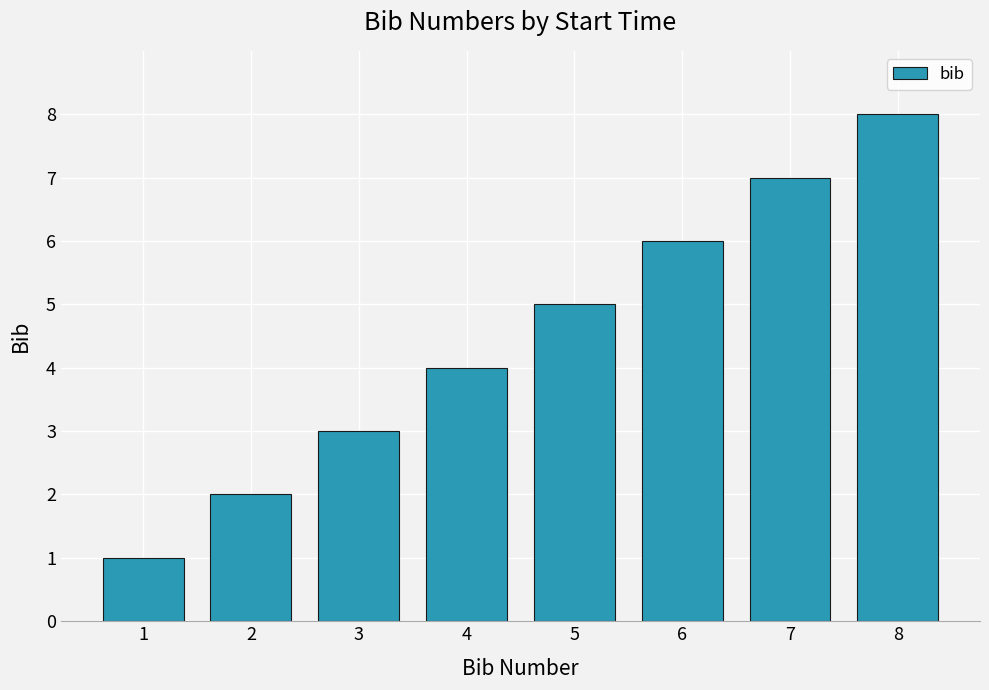

What is the approximate value at 8?

8